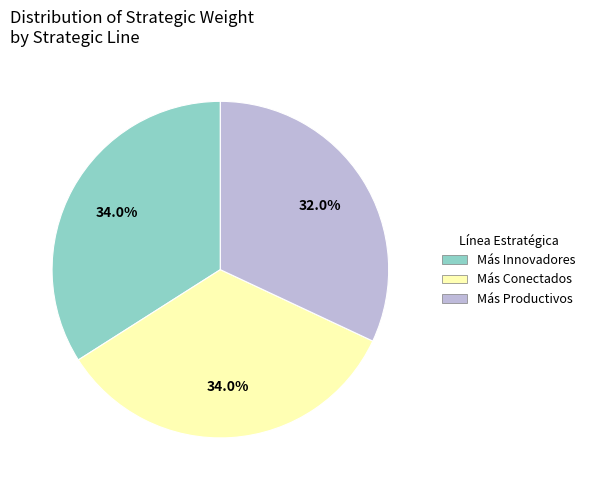

To the nearest percent, what is the difference between the Más Productivos and Más Innovadores slice percentages?

2%